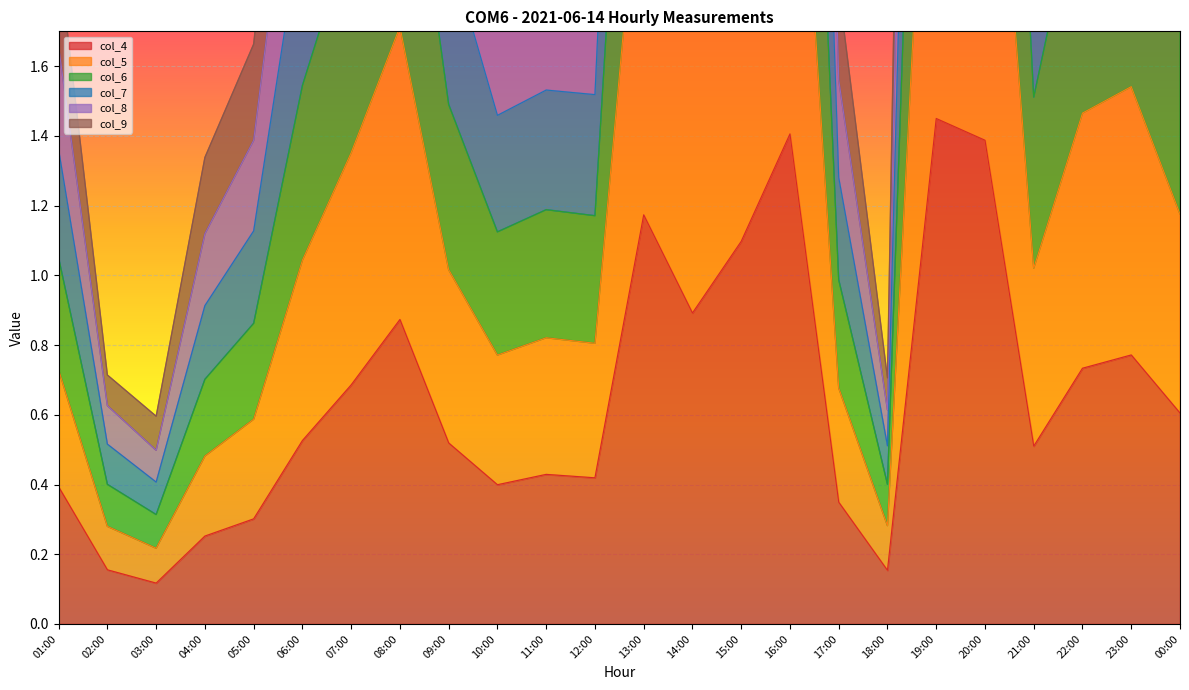

True or false: col_9 and col_5 intersect in this chart.

False